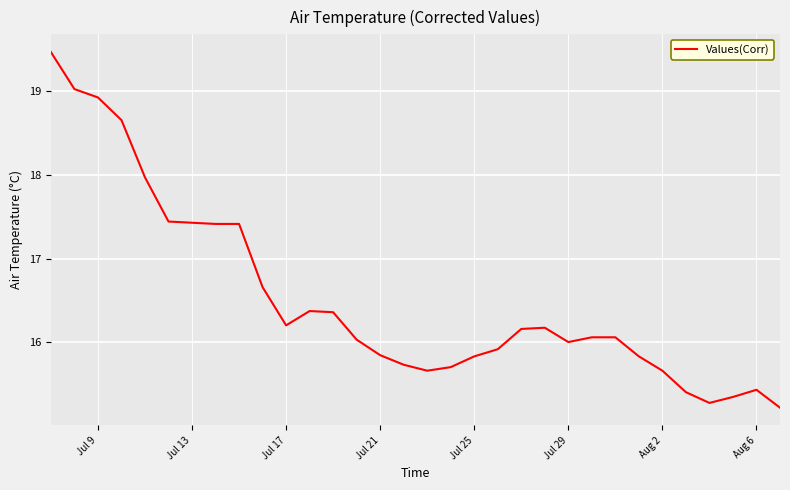

What is the difference between the maximum and minimum values?

4.3